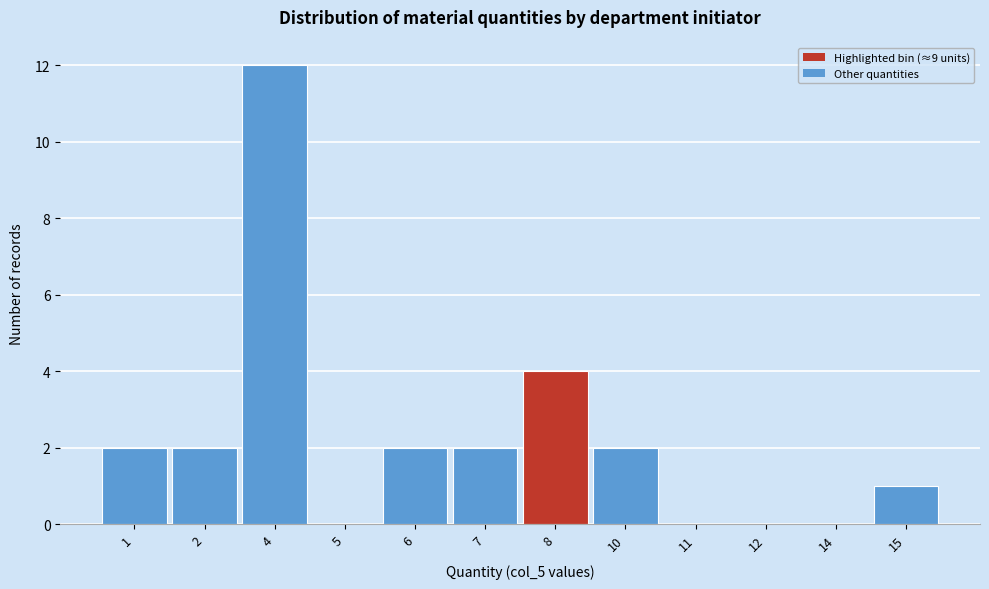

Reading left to right, list all the values displayed in this chart.

1=2	2=2	4=12	5=0	6=2	7=2	8=4	10=2	11=0	12=0	14=0	15=1